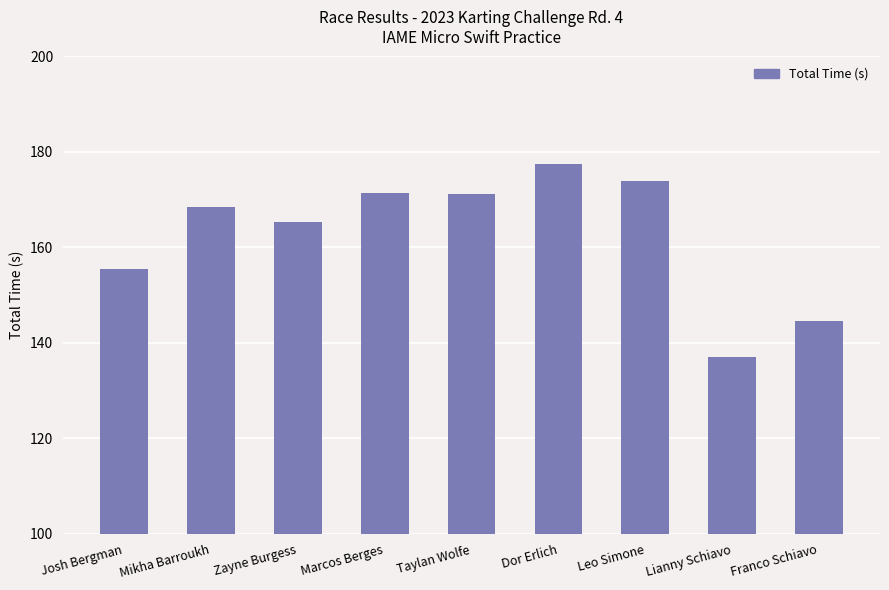

What is the maximum value shown in the chart?

177.5